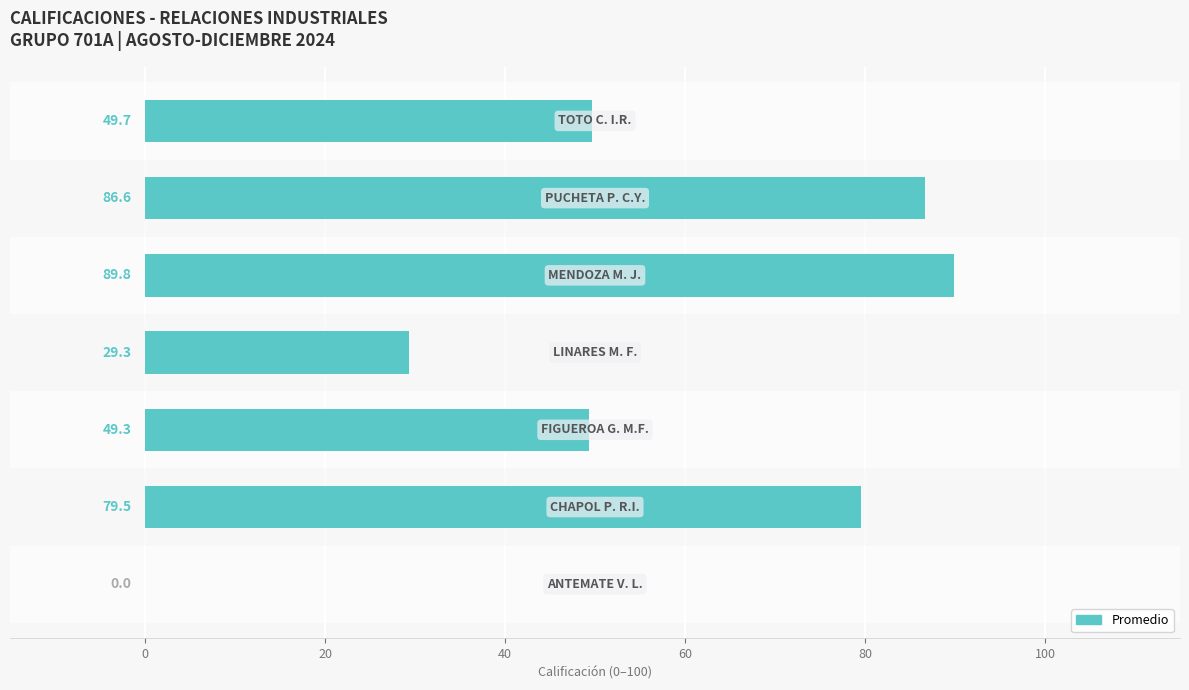

What is the average value?

54.9